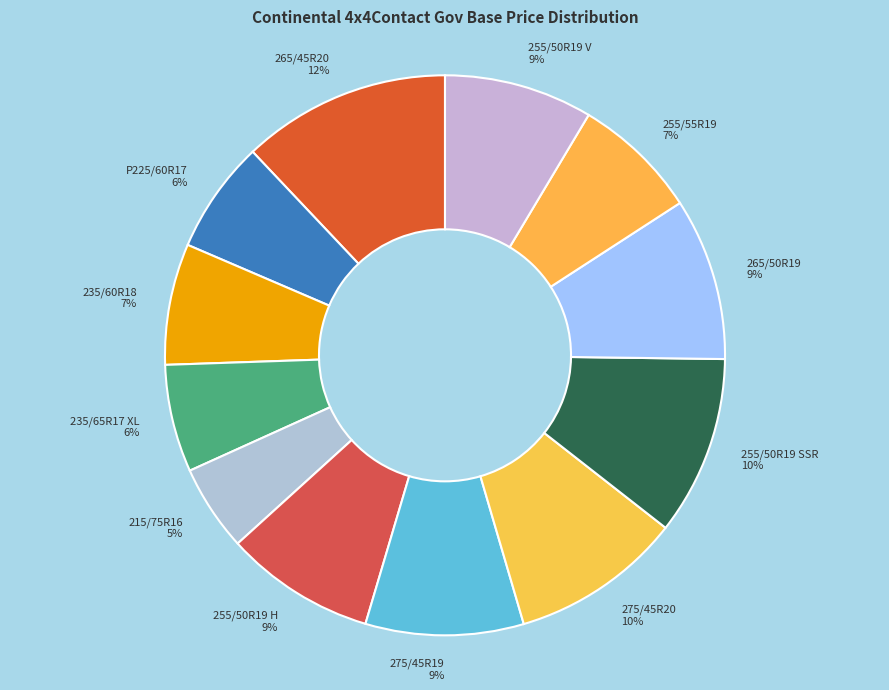

Is there a majority slice in this chart?

No